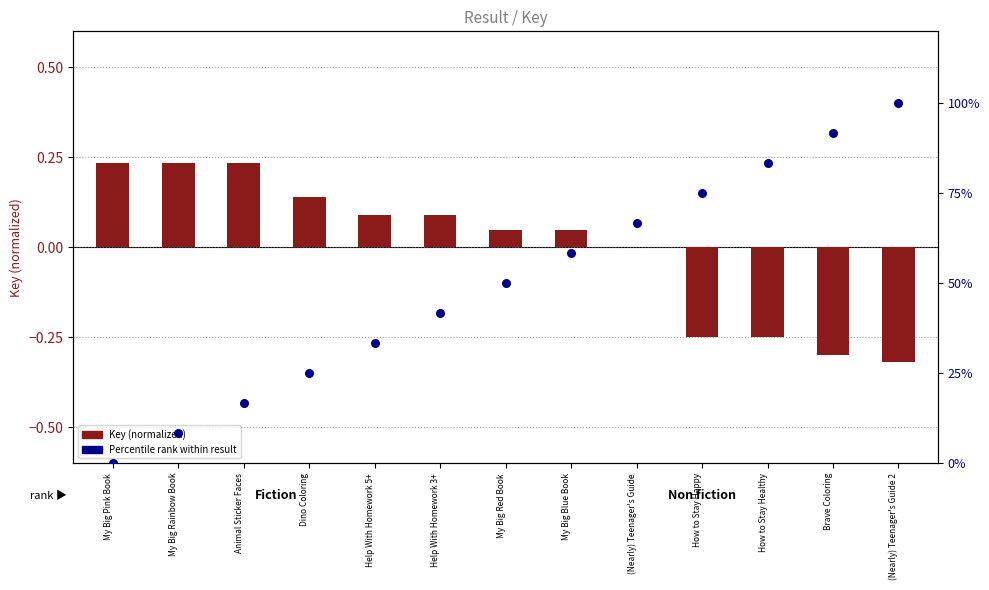

What are all the series names shown in the legend?

Key (normalized), Percentile rank